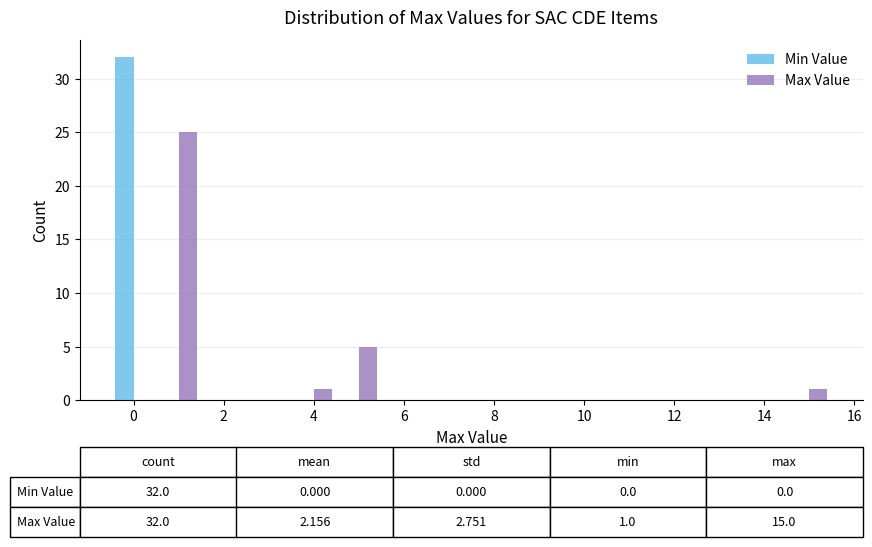

In the Min Value series, which range on the x-axis has the tallest bar?

-0.5 to 0.5